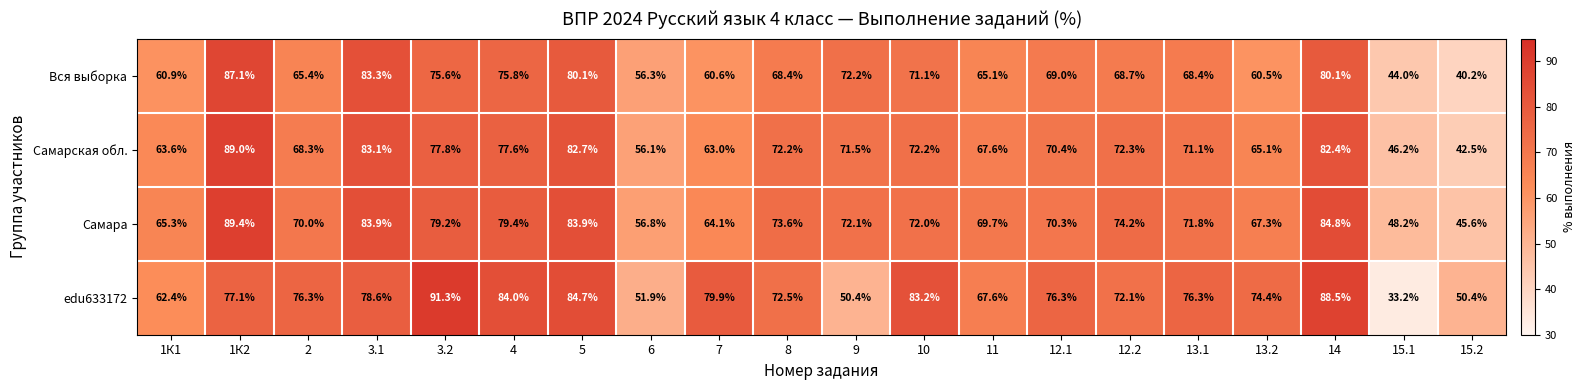

List the series in order of their peak value, highest first.

edu633172, Самара, Самарская обл., Вся выборка